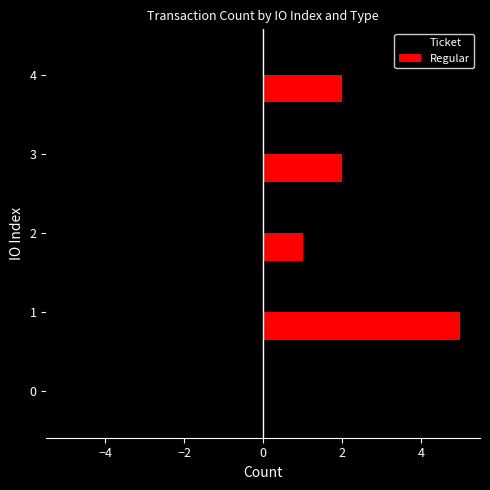

How many Regular values are between 1 and 2?

3